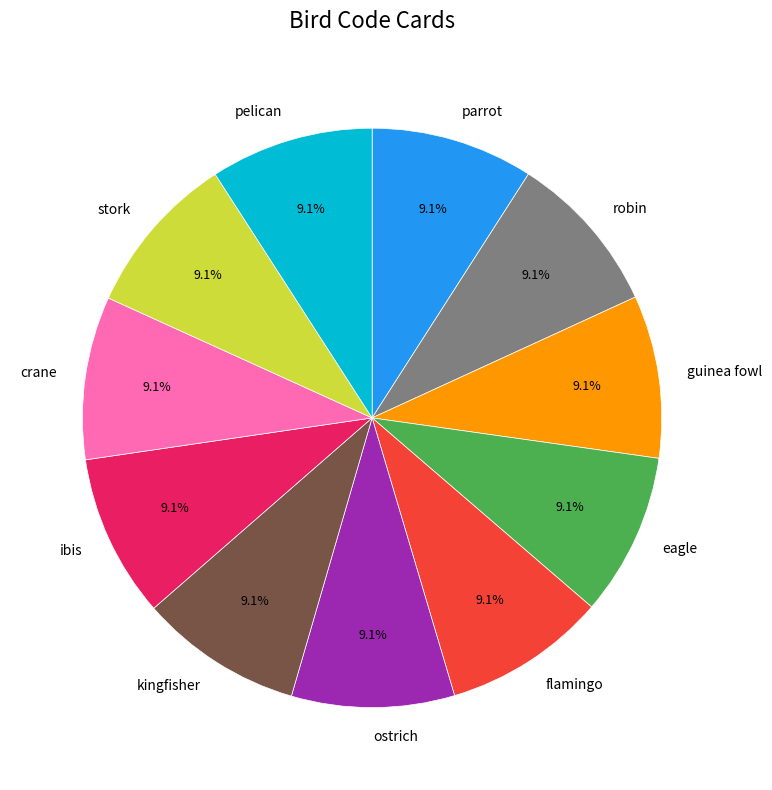

Approximately how many times larger is the value at ibis compared to parrot?

1.0